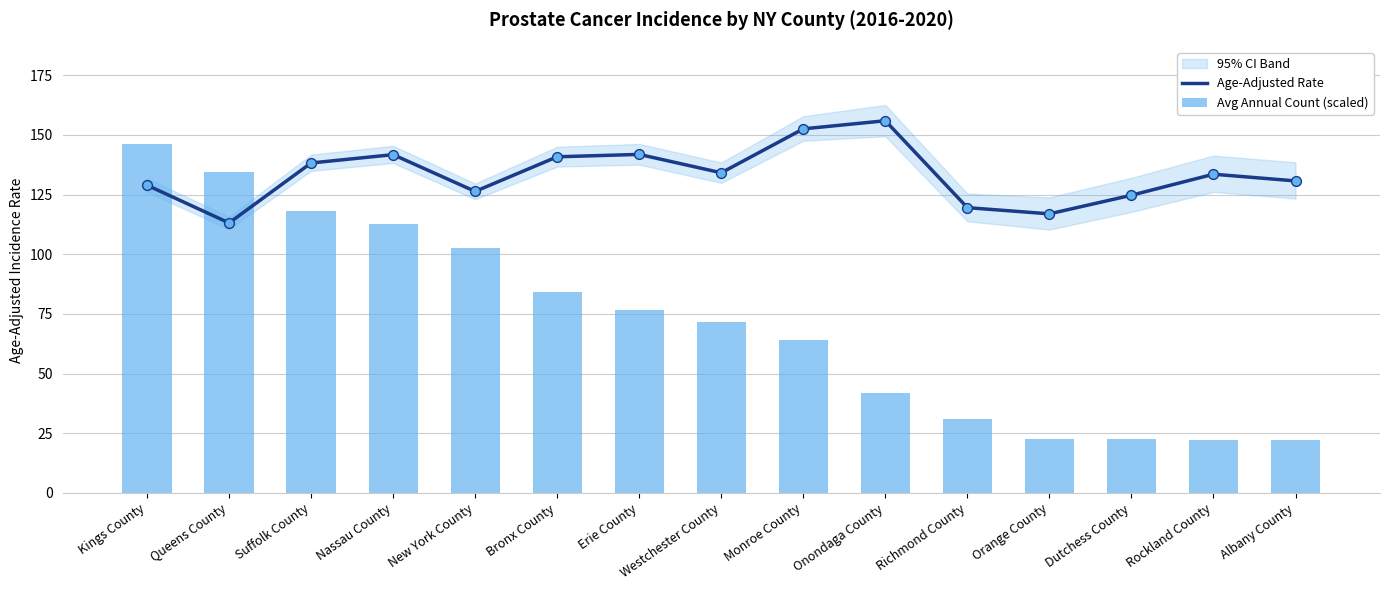

Which series contains the lowest Y value?

Avg Annual Count (scaled)